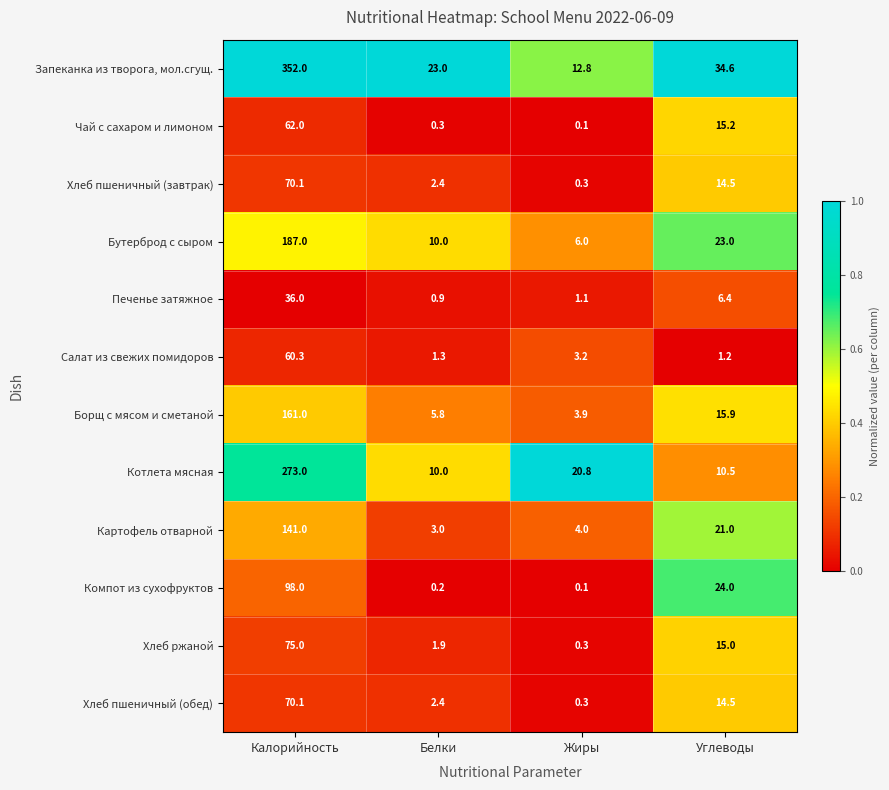

What is the total value across all series at Жиры?

52.9